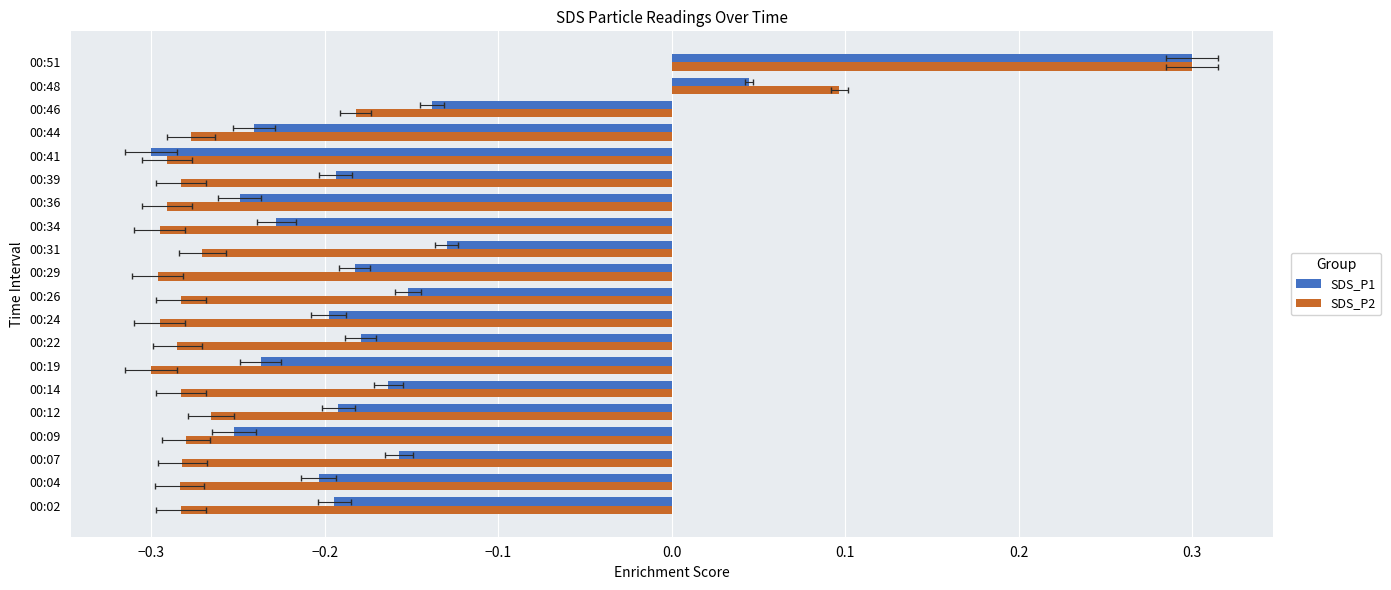

Which series has the widest spread of values?

SDS_P1